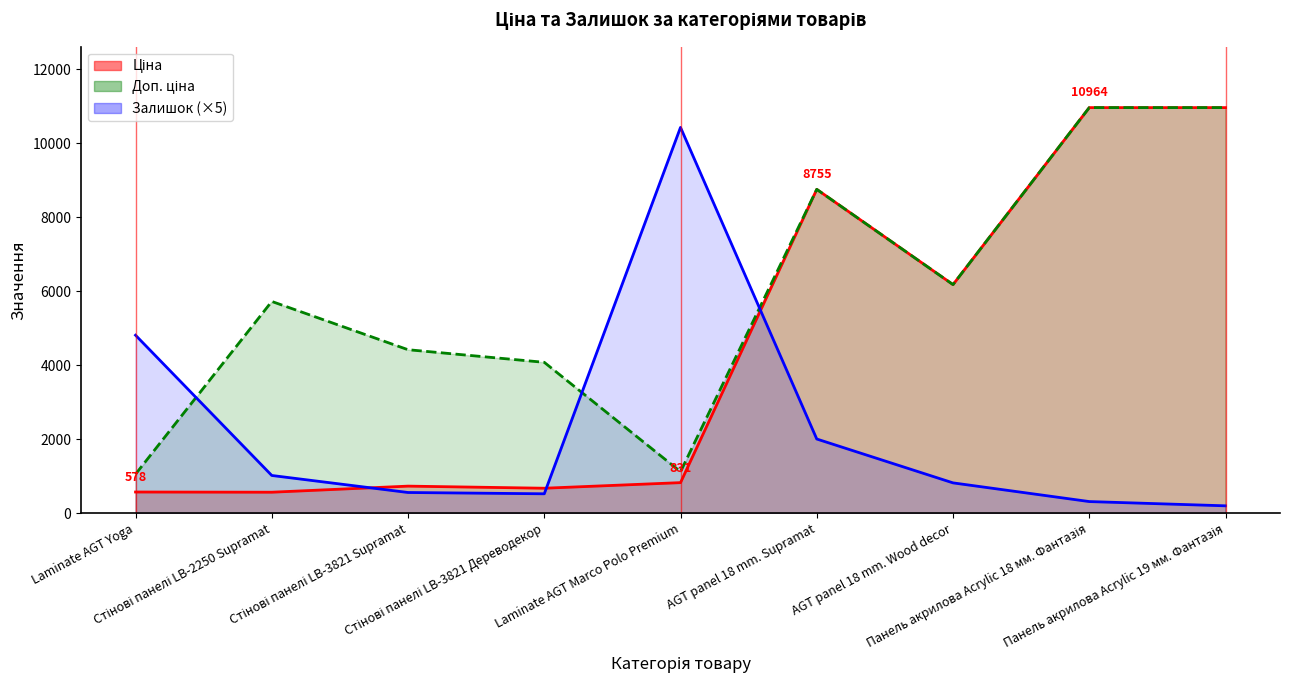

Which series has the largest range (max minus min)?

Ціна